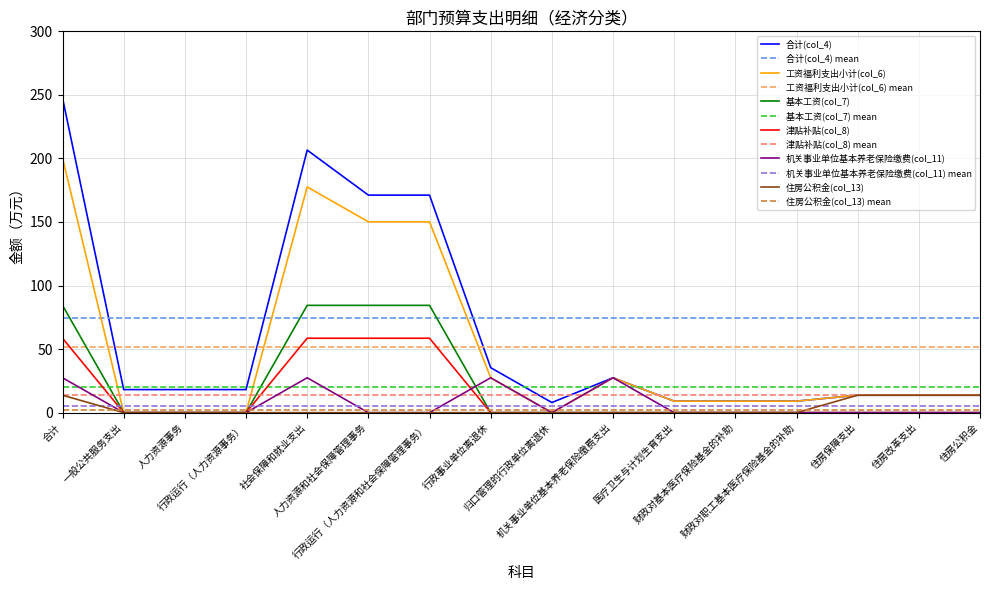

What is the difference between the maximum and minimum values in the 工资福利支出小计(col_6) series?

200.4